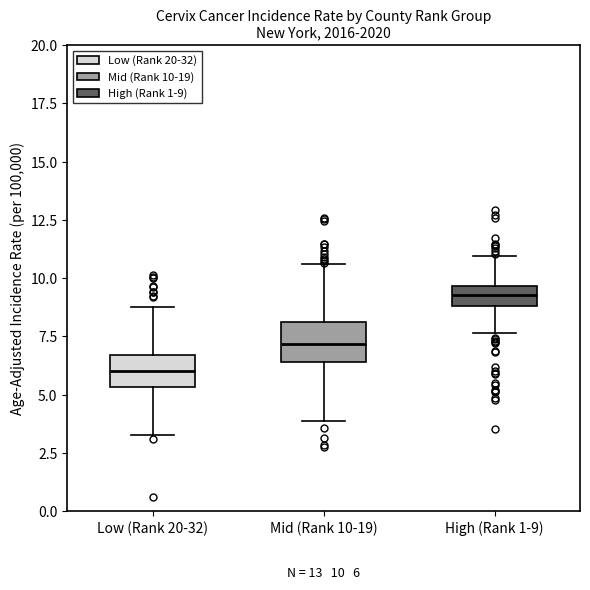

Which box has the highest median line?

High (Rank 1-9)